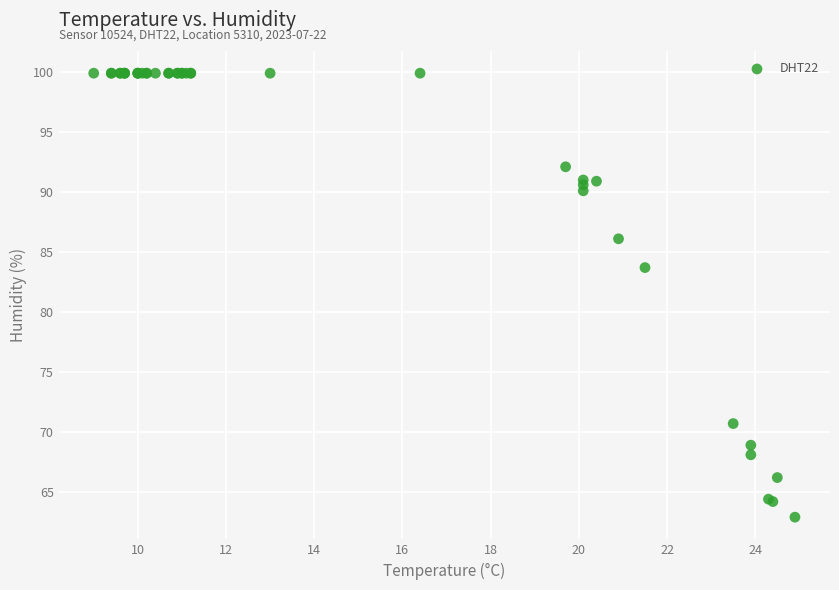

What Y value in the scatter plot is closest to 81?

83.7